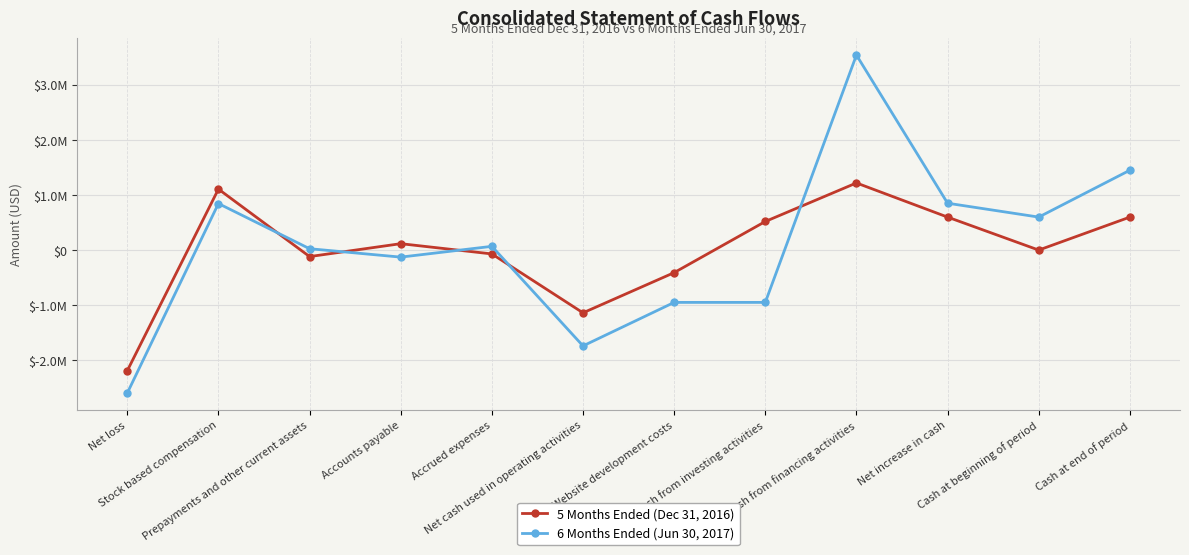

Reading left to right, transcribe all the data shown in this chart.

5 Months Ended (Dec 31, 2016): -2187758	1105769	-117830	116171	-69676	-1137913	-408819	518532	1217675	598294	0	598294
6 Months Ended (Jun 30, 2017): -2593195	843841	24836	-127474	67835	-1738072	-948800	-948800	3537052	850180	598294	1448474